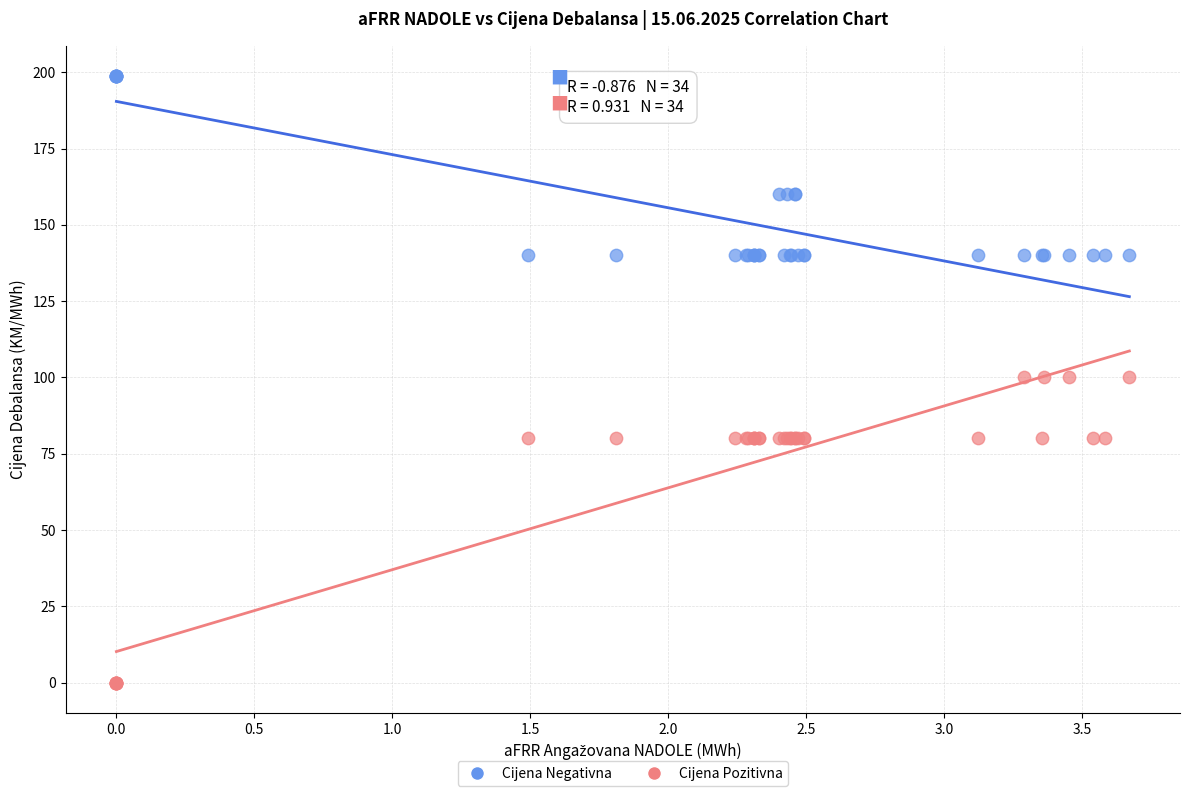

Which series has the widest spread of Y values?

Cijena Pozitivna